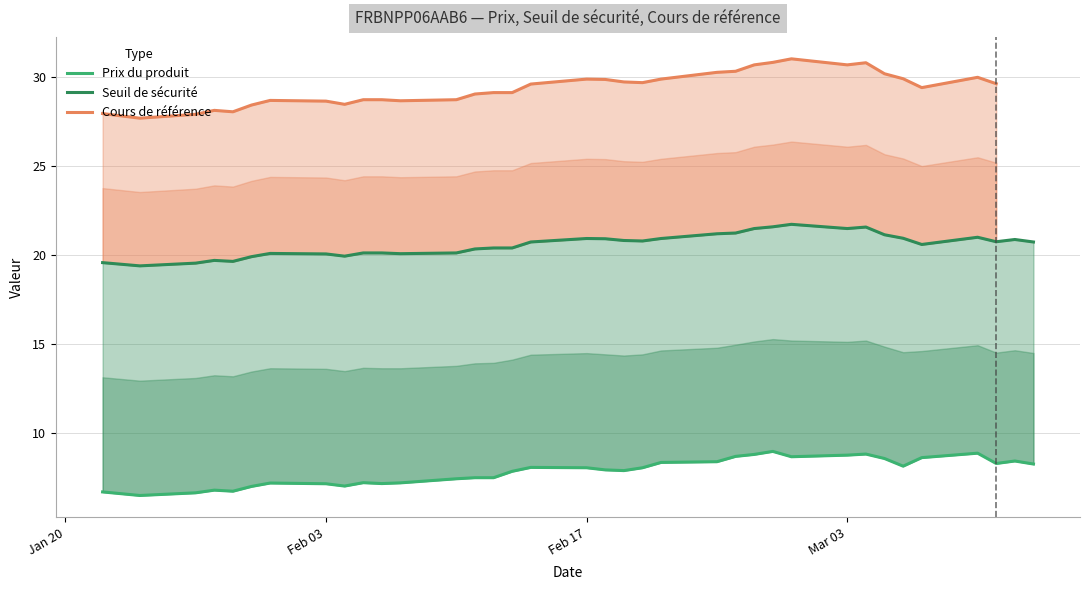

What is the sum of the Seuil de sécurité values at 2025-02-24 and 2025-03-05?

42.3